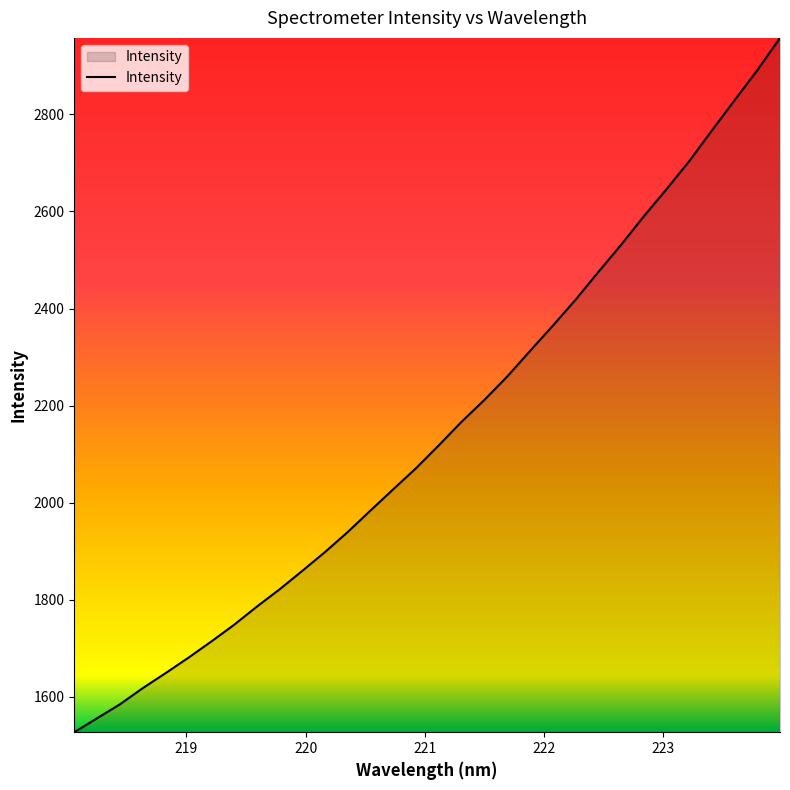

What is the difference between the maximum and minimum values?

1429.9